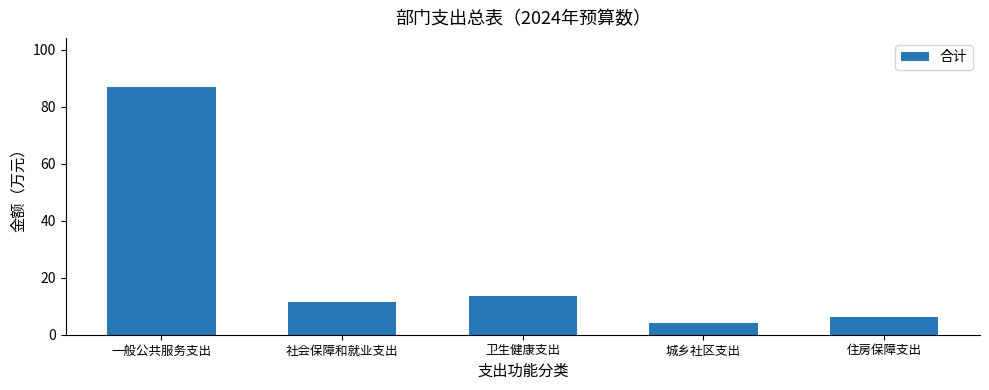

Where is the data nearest to the value 45?

卫生健康支出